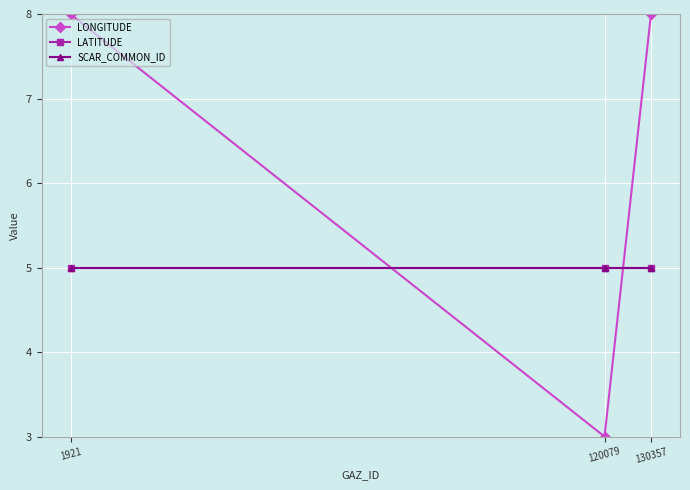

Rank the series at 120079 from highest to lowest value.

LATITUDE, SCAR_COMMON_ID, LONGITUDE